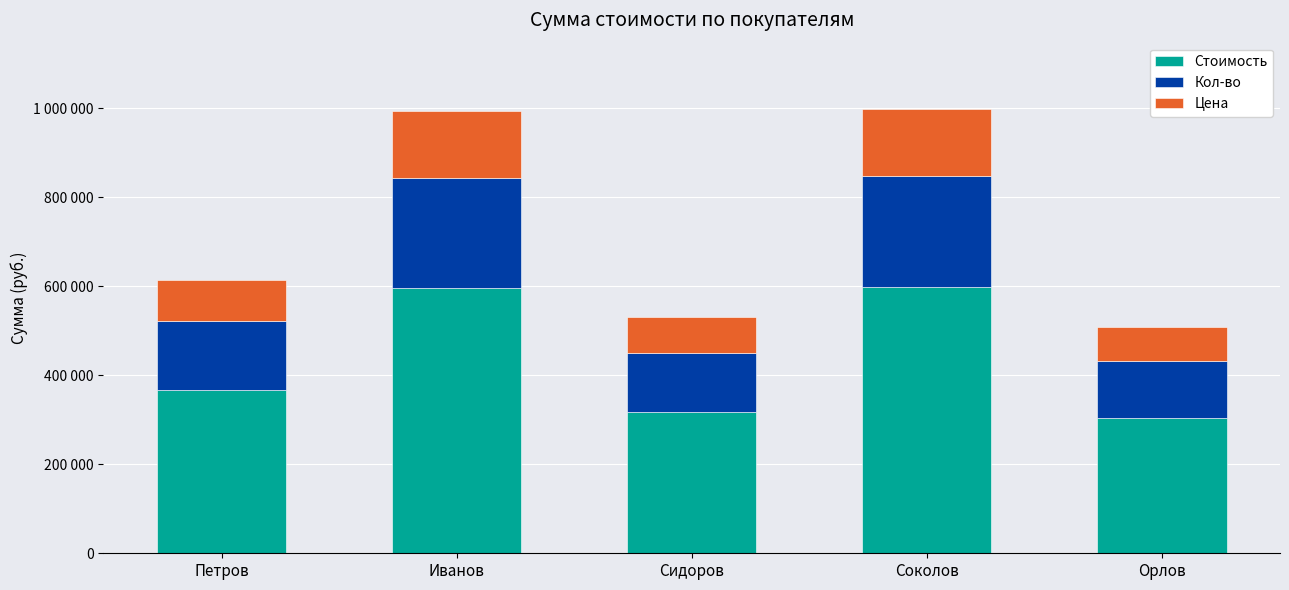

Which series has the largest range (max minus min)?

Стоимость